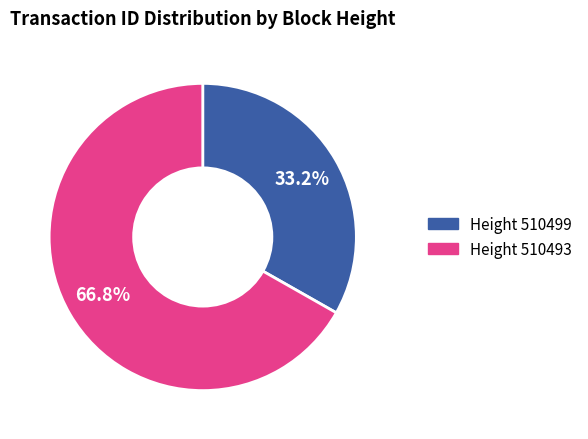

Does any single category account for the majority?

Yes